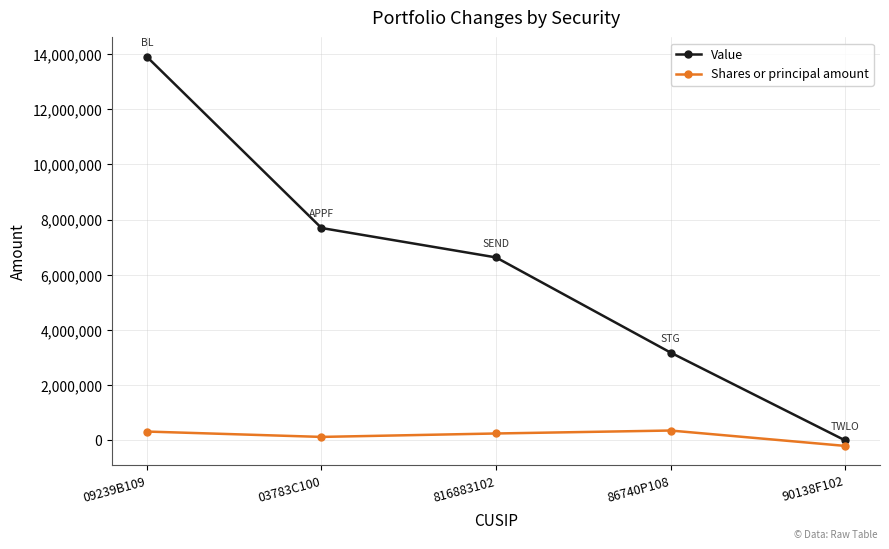

At which category is the sum across all series the highest?

09239B109